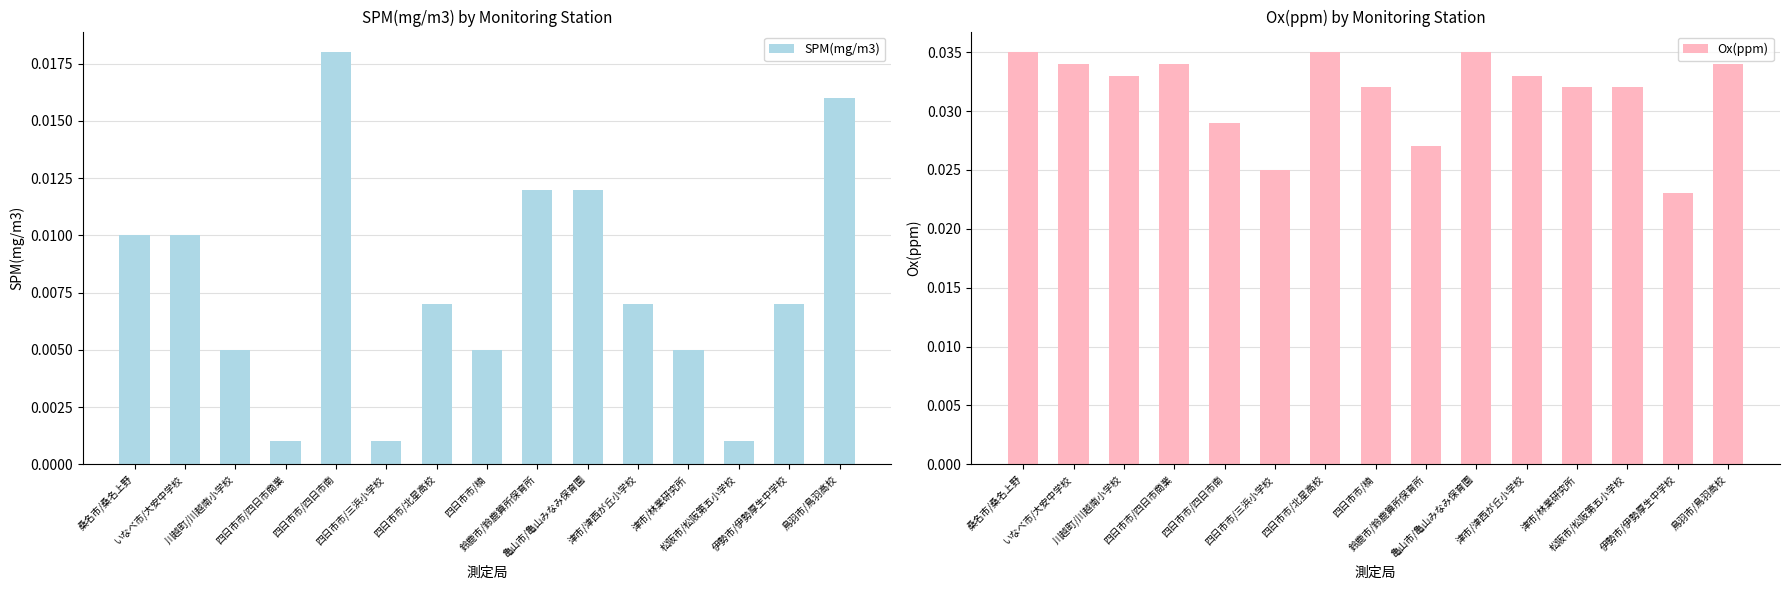

How many bars are there in each group?

2